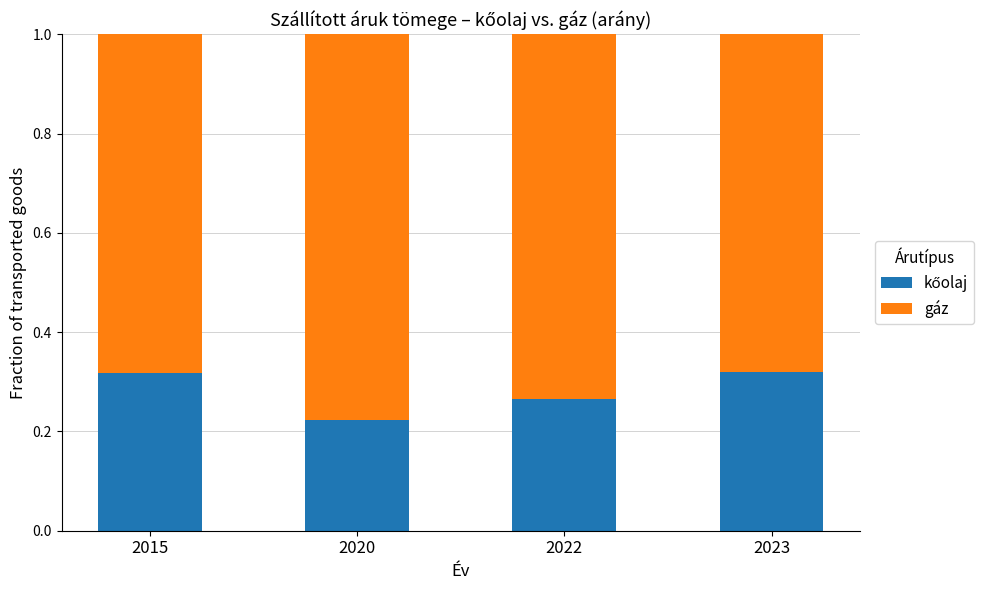

List the series in order of their peak value, highest first.

gáz, kőolaj